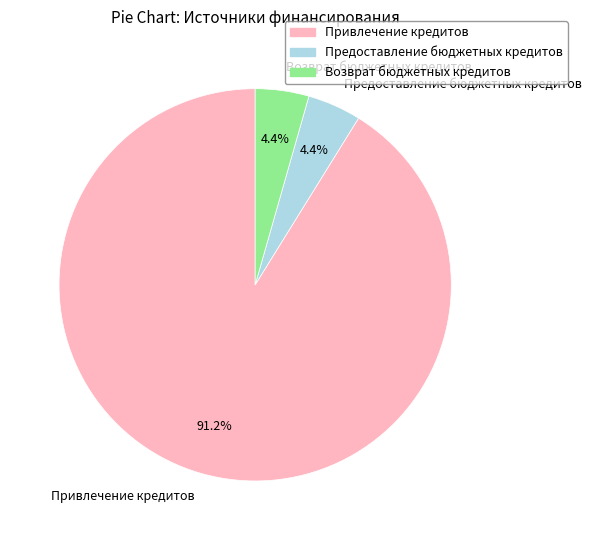

Count the number of slices in the pie.

3